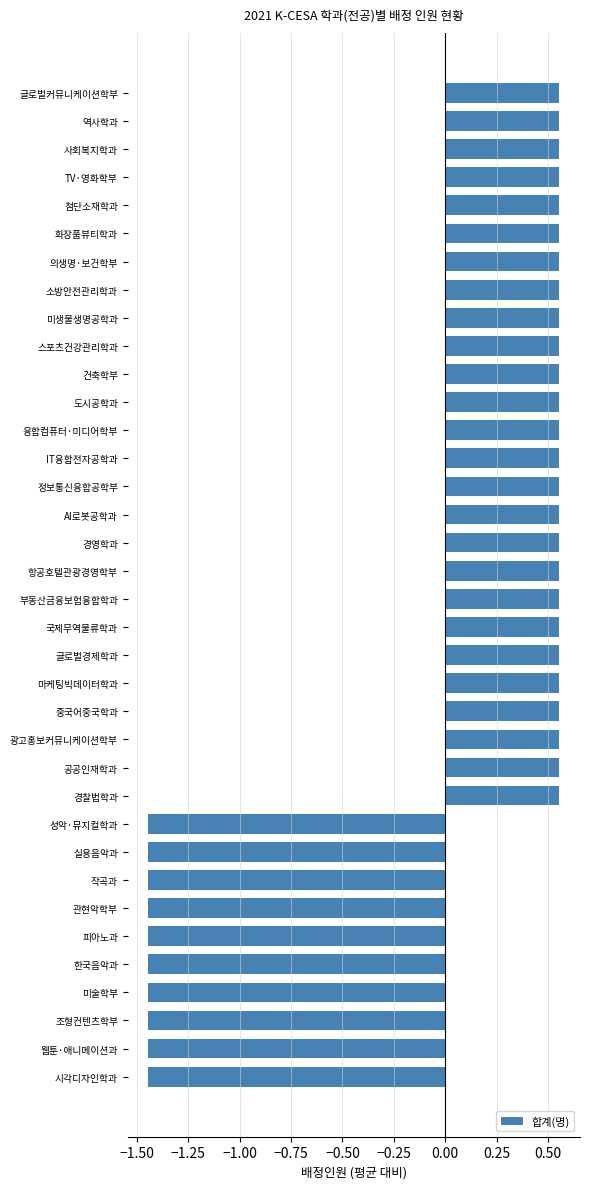

The chart shows a value of -0.3 at 웹툰·애니메이션과. True or false?

False